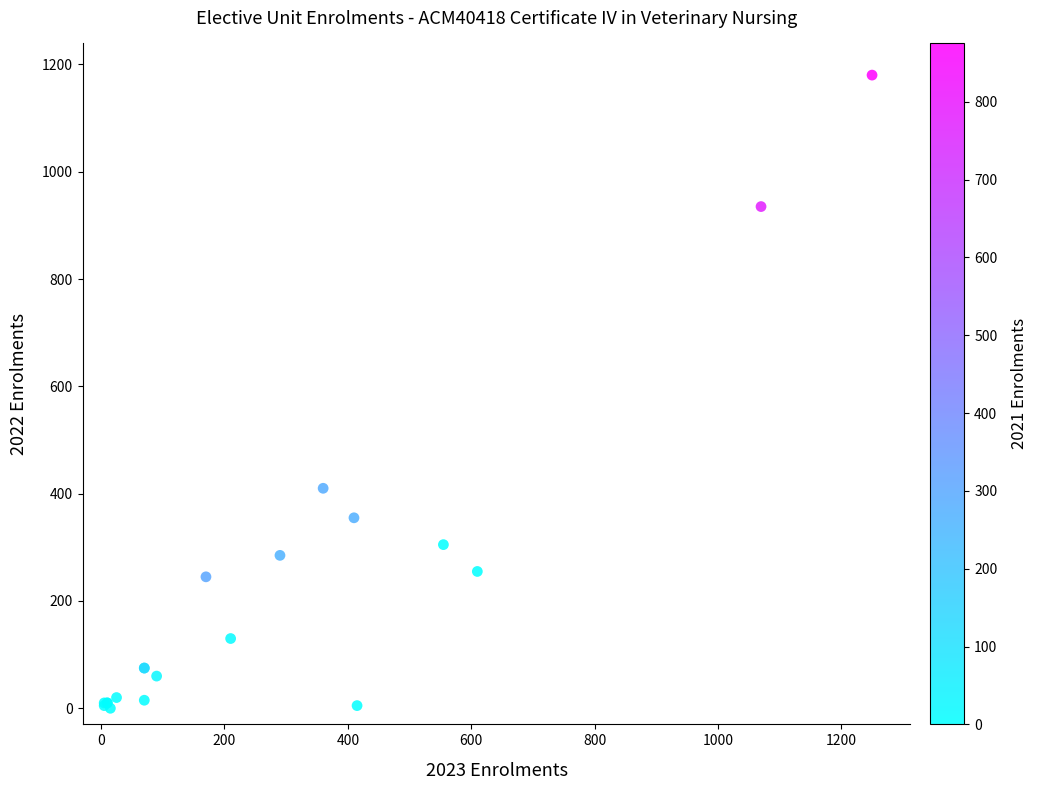

What Y value in the scatter plot is closest to 590?

410